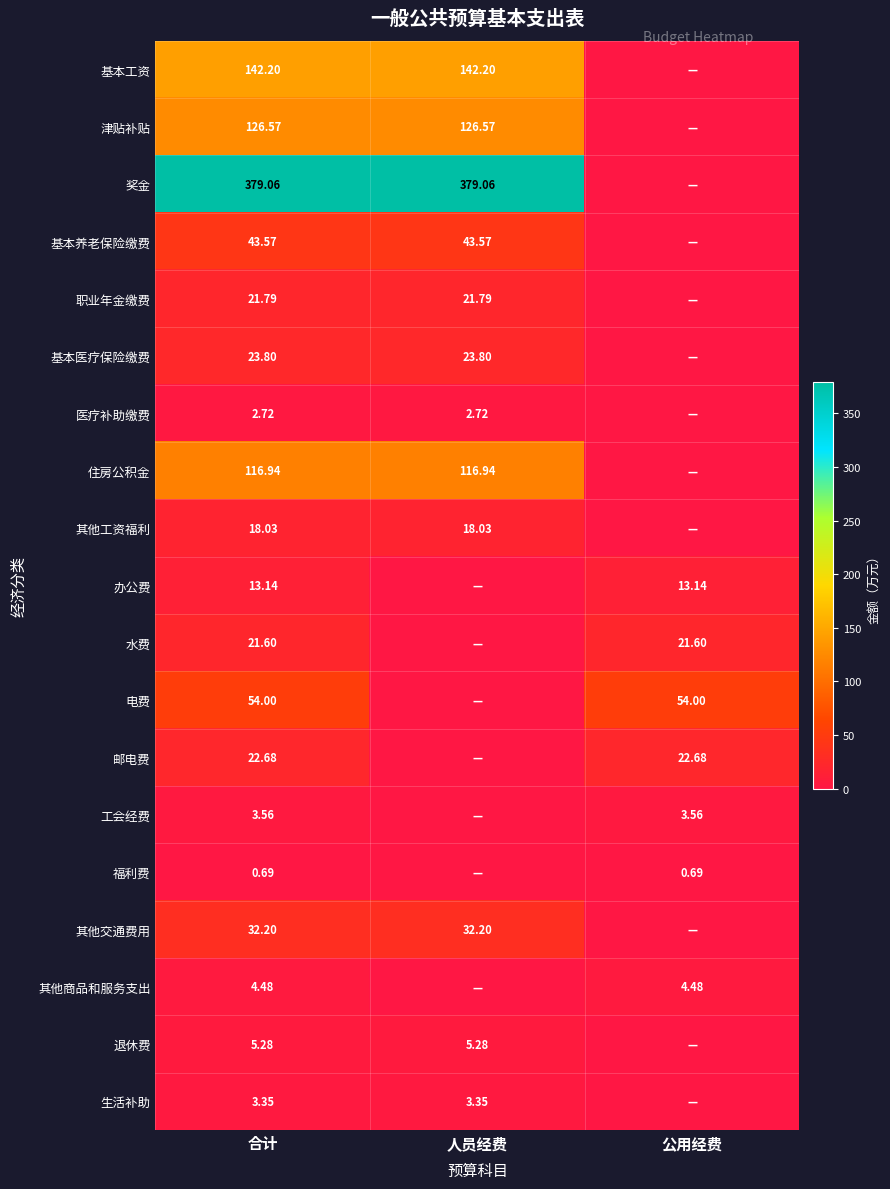

Is the value of 邮电费 at 合计 greater than the value of 其他商品和服务支出 at 公用经费?

Yes